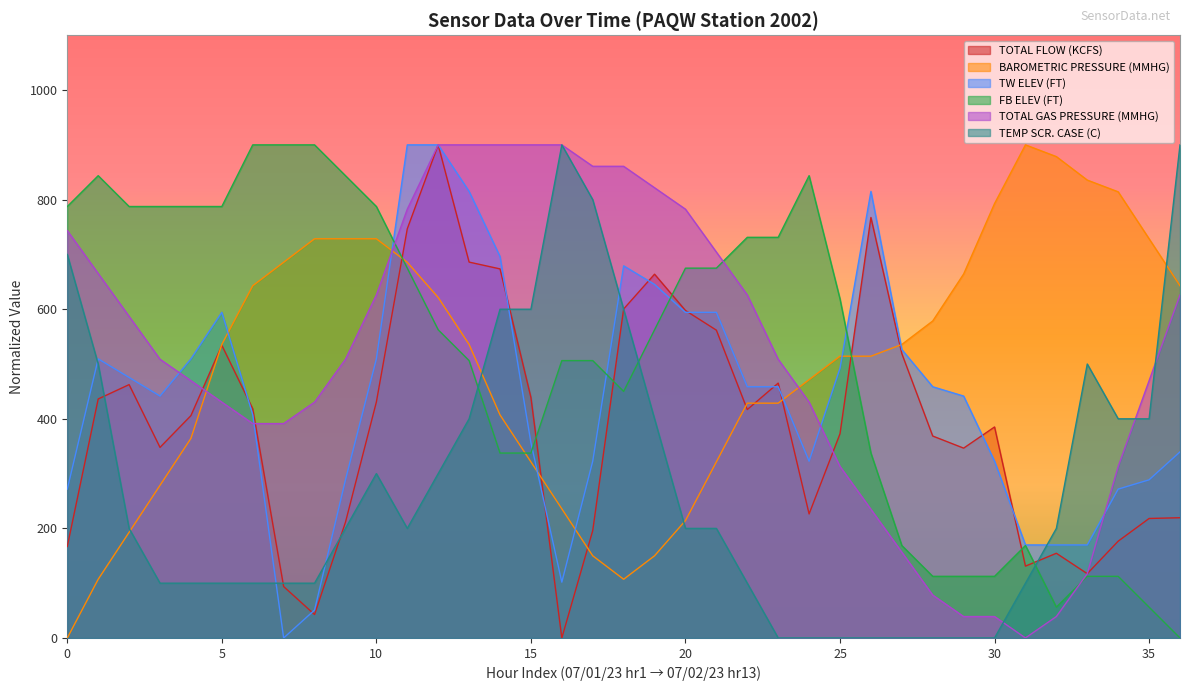

Reading left to right, list all the values displayed in this chart.

TOTAL FLOW (KCFS): 167.0	436.2	462.4	347.9	405.8	534.2	418.3	93.9	42.8	211.2	430.7	746.8	900.0	686.0	673.6	439.0	0.0	196.0	600.5	664.0	597.7	561.8	416.9	465.2	226.4	372.7	767.5	519.0	368.6	346.5	385.1	131.1	154.6	117.3	176.7	218.1	219.5
BAROMETRIC PRESSURE (MMHG): 0.0	107.1	192.9	278.6	364.3	535.7	642.9	685.7	728.6	728.6	728.6	685.7	621.4	535.7	407.1	321.4	235.7	150.0	107.1	150.0	214.3	321.4	428.6	428.6	471.4	514.3	514.3	535.7	578.6	664.3	792.9	900.0	878.6	835.7	814.3	728.6	642.9
TW ELEV (FT): 271.7	509.4	475.5	441.5	509.4	594.3	407.5	0.0	50.9	288.7	509.4	900.0	900.0	815.1	696.2	356.6	101.9	322.6	679.2	645.3	594.3	594.3	458.5	458.5	322.6	492.5	815.1	526.4	458.5	441.5	322.6	169.8	169.8	169.8	271.7	288.7	339.6
FB ELEV (FT): 787.5	843.8	787.5	787.5	787.5	787.5	900.0	900.0	900.0	843.8	787.5	675.0	562.5	506.2	337.5	337.5	506.2	506.2	450.0	562.5	675.0	675.0	731.2	731.2	843.8	618.7	337.5	168.7	112.5	112.5	112.5	168.7	56.2	112.5	112.5	56.2	0.0
TOTAL GAS PRESSURE (MMHG): 743.5	665.2	587.0	508.7	469.6	430.4	391.3	391.3	430.4	508.7	626.1	782.6	900.0	900.0	900.0	900.0	900.0	860.9	860.9	821.7	782.6	704.3	626.1	508.7	430.4	313.0	234.8	156.5	78.3	39.1	39.1	0.0	39.1	117.4	313.0	469.6	626.1
TEMP SCR. CASE (C): 700.0	500.0	200.0	100.0	100.0	100.0	100.0	100.0	100.0	200.0	300.0	200.0	300.0	400.0	600.0	600.0	900.0	800.0	600.0	400.0	200.0	200.0	100.0	0.0	0.0	0.0	0.0	0.0	0.0	0.0	0.0	100.0	200.0	500.0	400.0	400.0	900.0